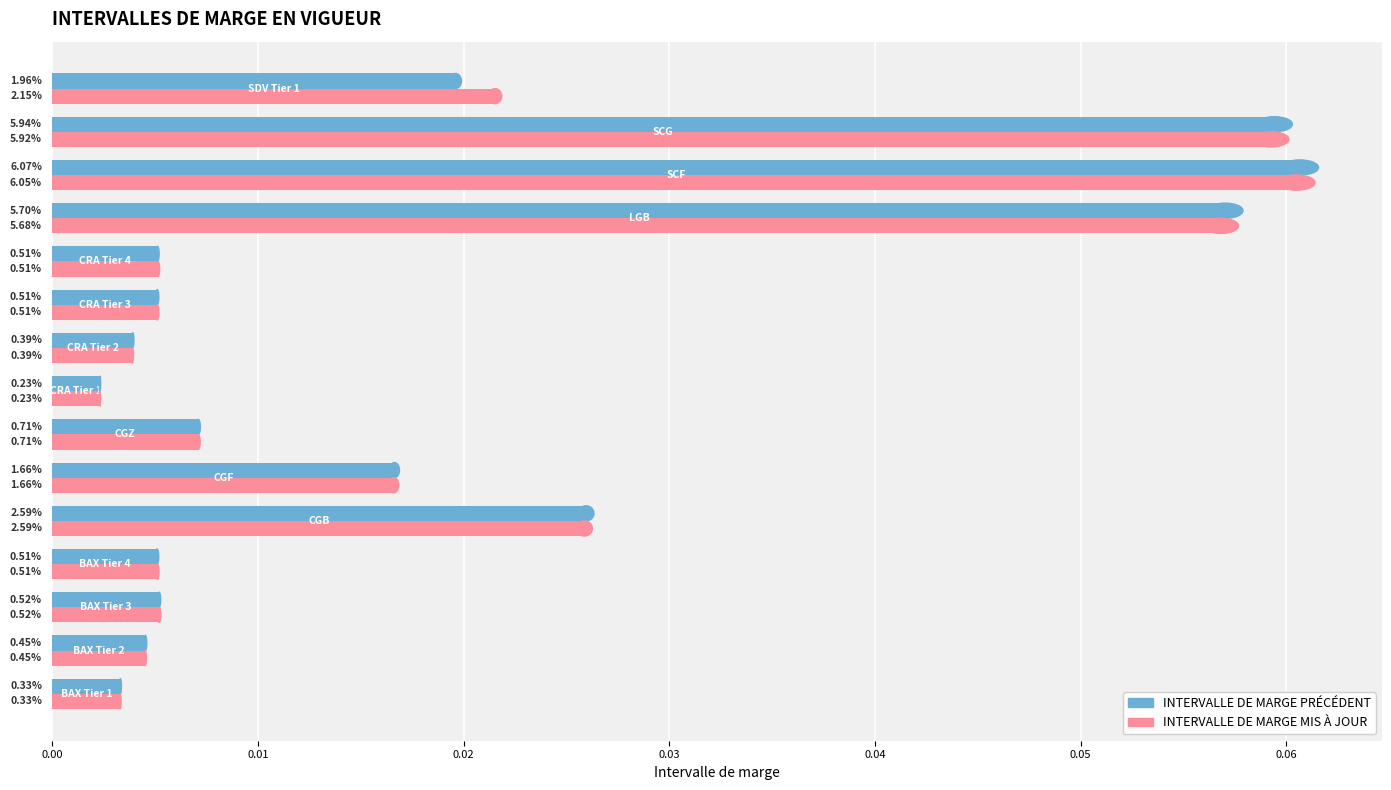

What are all the series names shown in the legend?

INTERVALLE DE MARGE PRÉCÉDENT, INTERVALLE DE MARGE MIS À JOUR